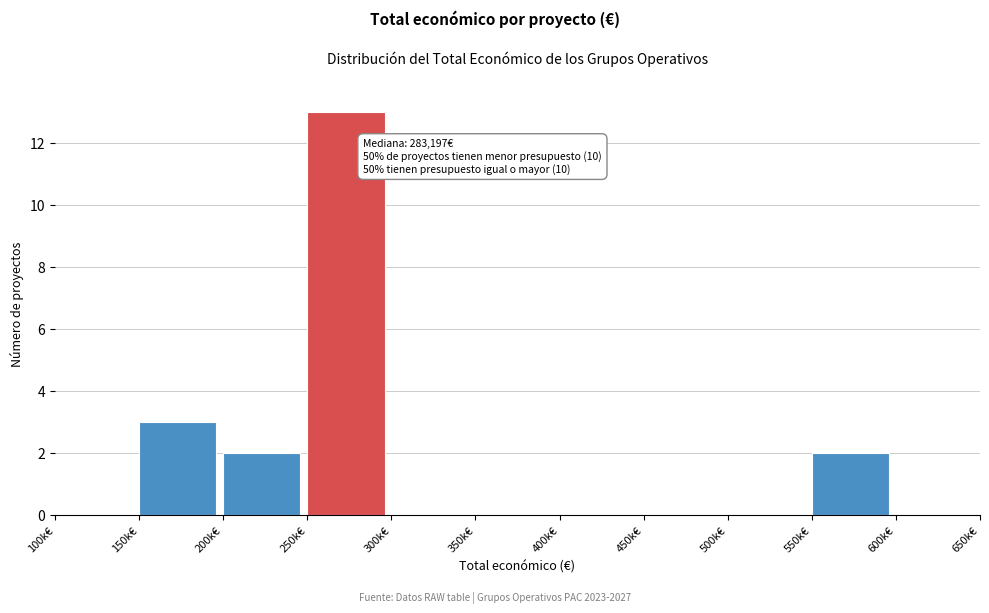

Reading right to left, list all the values displayed in this chart.

600k€=0	550k€=2	500k€=0	450k€=0	400k€=0	350k€=0	300k€=0	250k€=13	200k€=2	150k€=3	100k€=0